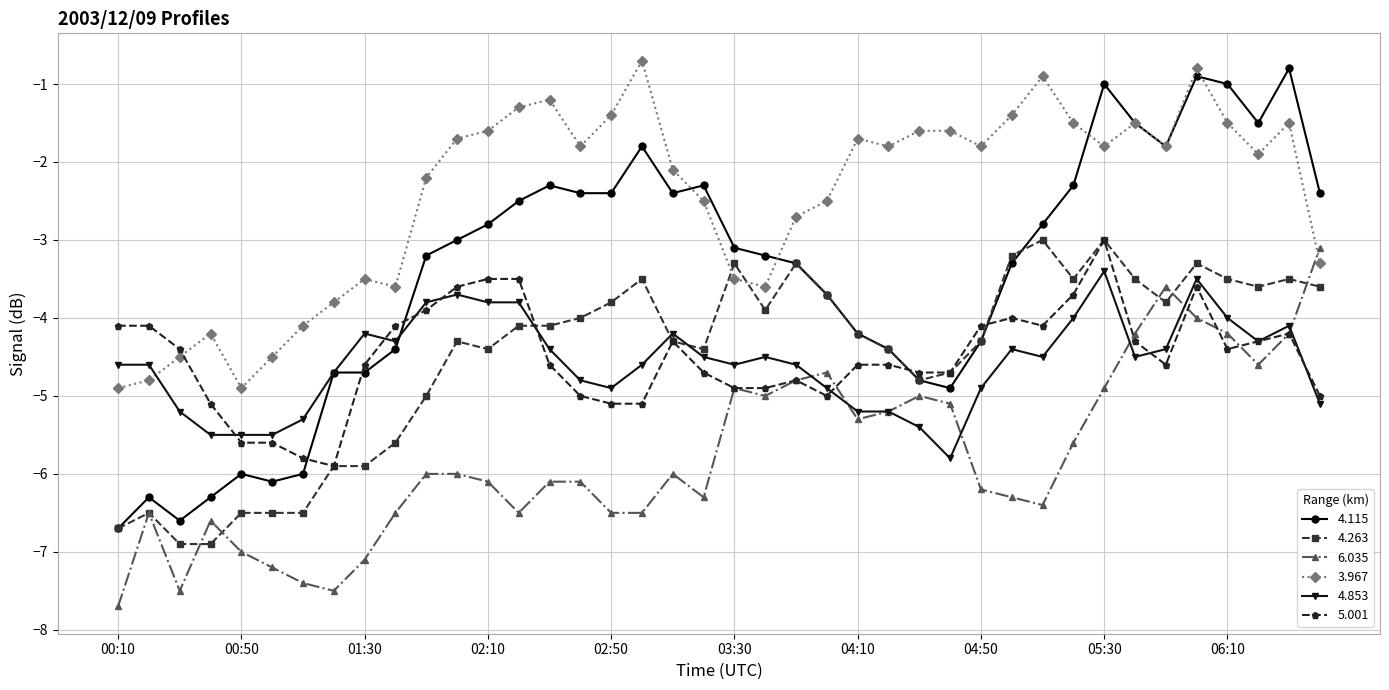

What is the minimum value shown in the chart?

-7.7